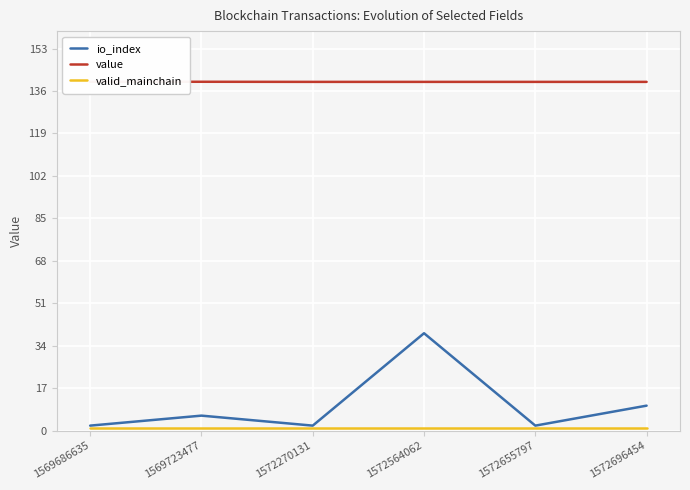

At 1572696454, list the series in order from smallest to largest.

valid_mainchain, io_index, value